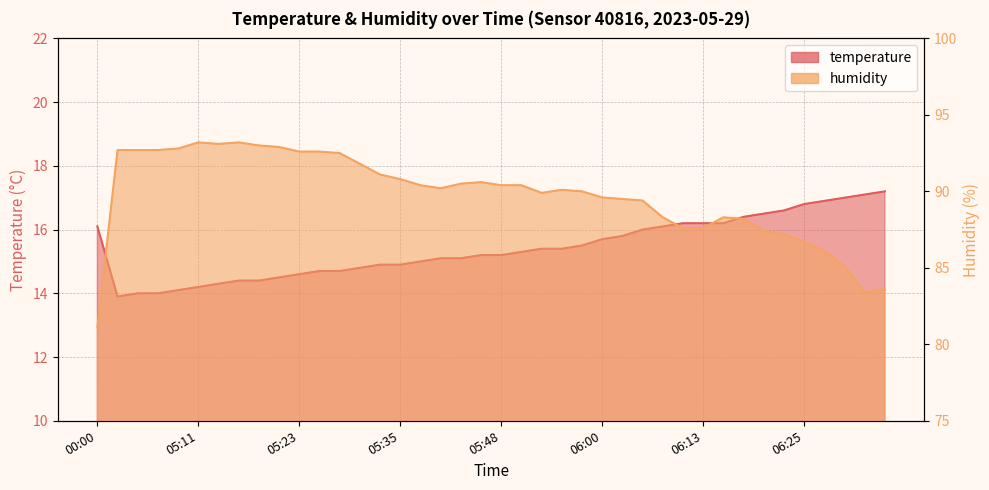

Which series has the largest total across all categories?

humidity